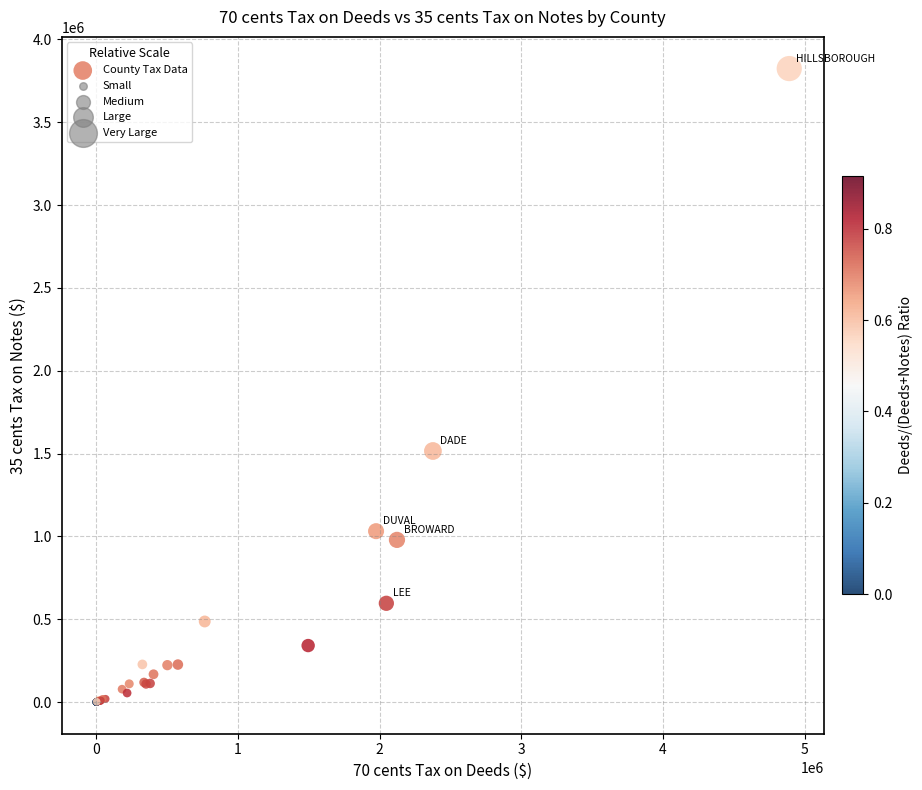

What Y value in the scatter plot is closest to 1912158?

1515552.5